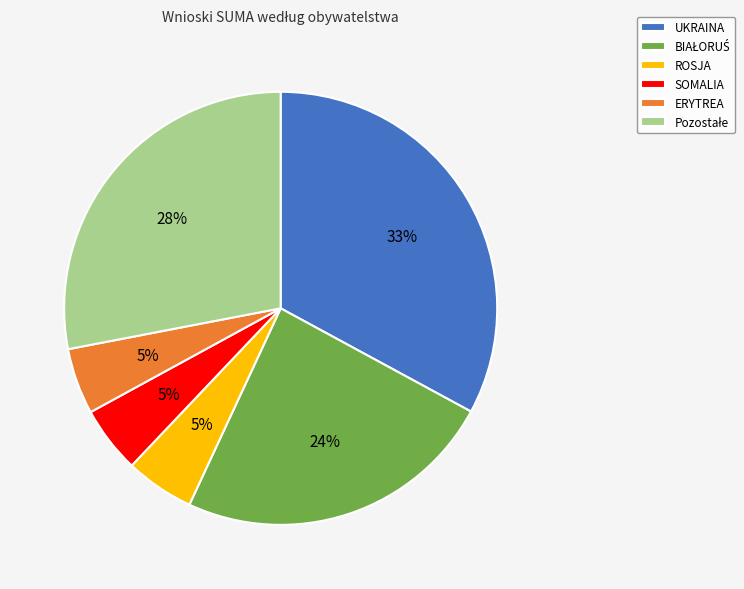

Is the sum of UKRAINA and ROSJA greater than half?

No